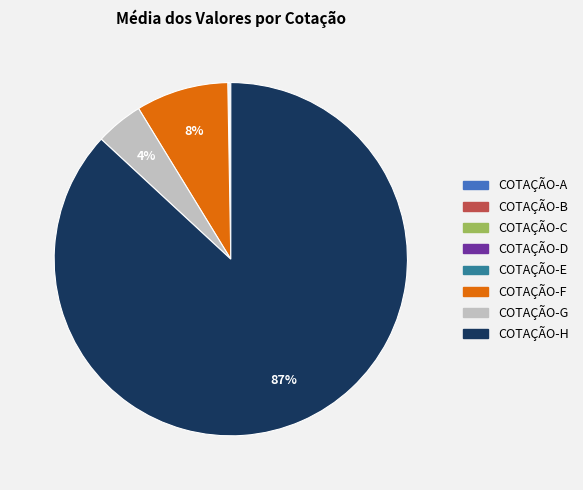

What is the largest slice in the pie chart?

COTAÇÃO-H